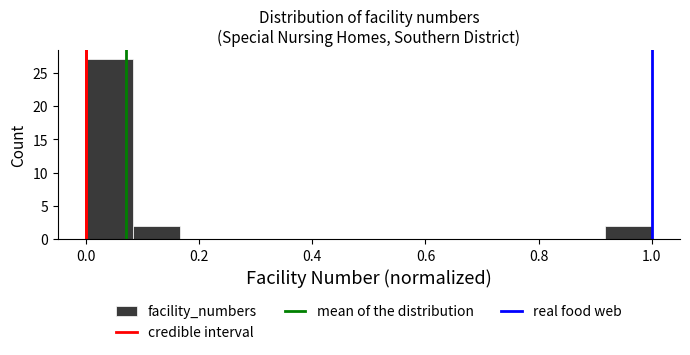

What is the height of the bar covering 0.92 to 1.00 on the x-axis? Neither the bar edges nor the heights are printed on the chart, so give them approximately, as read against the axes.

2